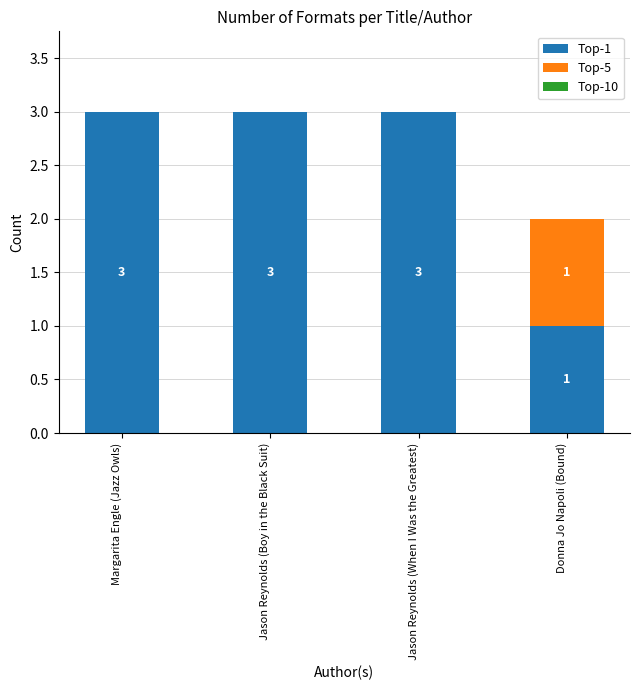

The value of Top-1 at Margarita Engle (Jazz Owls) is 1. True or false?

False